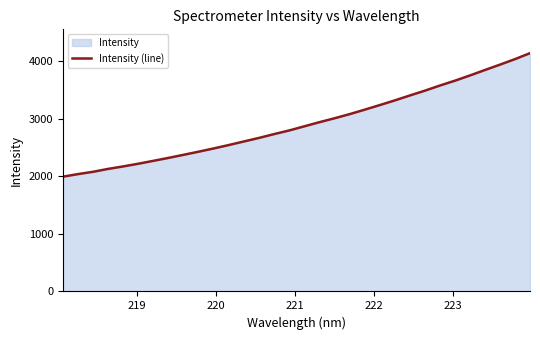

What is the difference between the maximum and minimum values?

2146.1